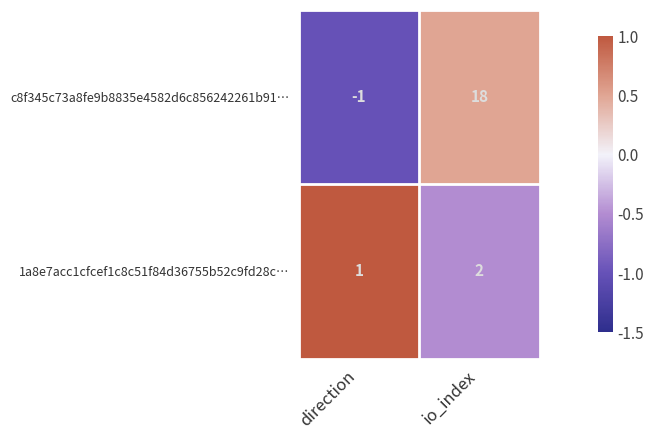

Where is 1a8e7acc1cfcef1c8c51f84d36755b52c9fd28c… nearest to the value 1?

direction